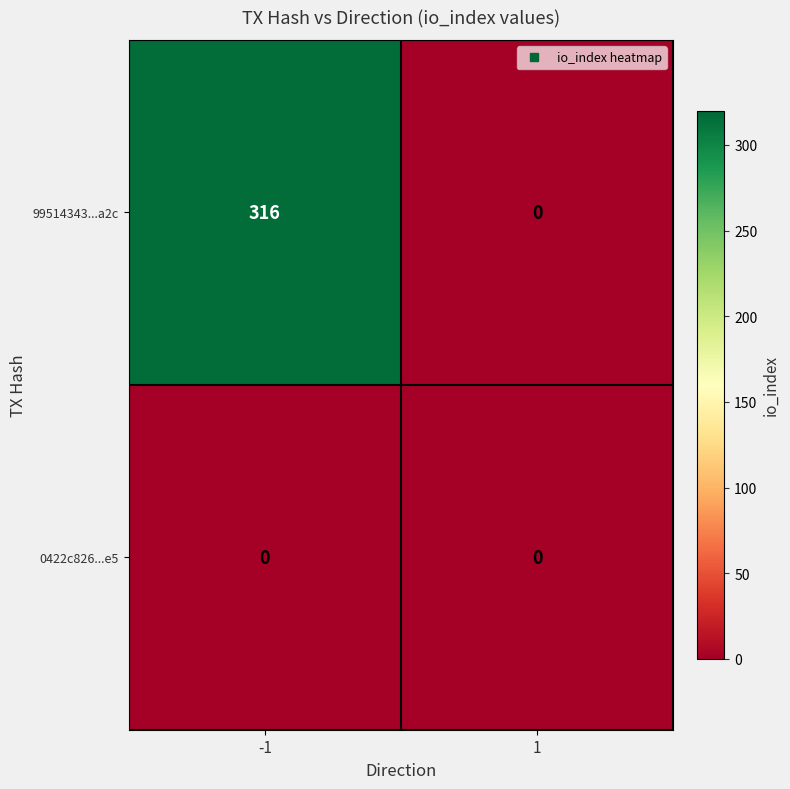

Reading left to right, extract all data points from this chart.

99514343...a2c: -1=316	1=0
0422c826...e5: -1=0	1=0